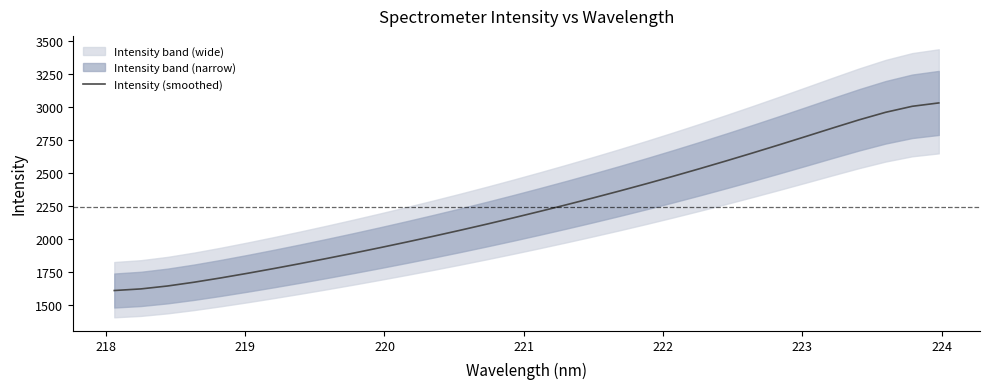

True or false: the data has more than 2 interior local peaks.

False